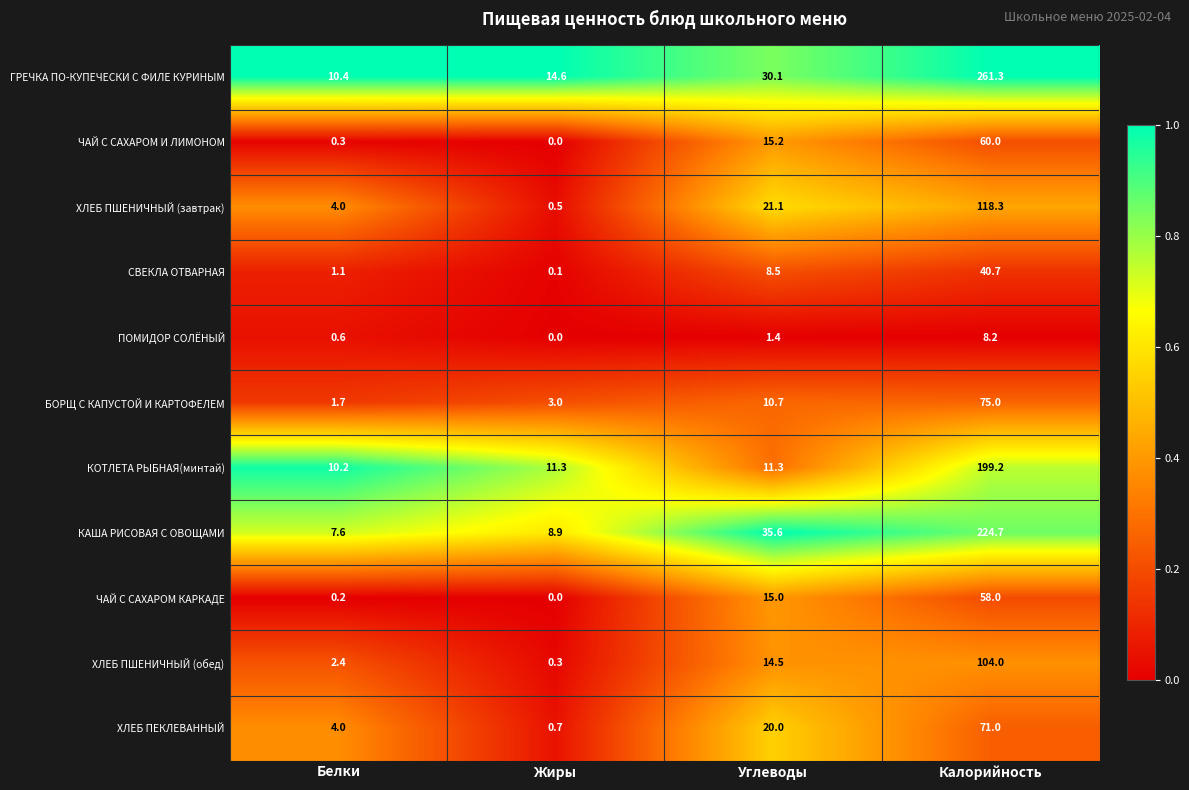

What is the sum of the ХЛЕБ ПЕКЛЕВАННЫЙ values at Жиры and Белки?

4.7